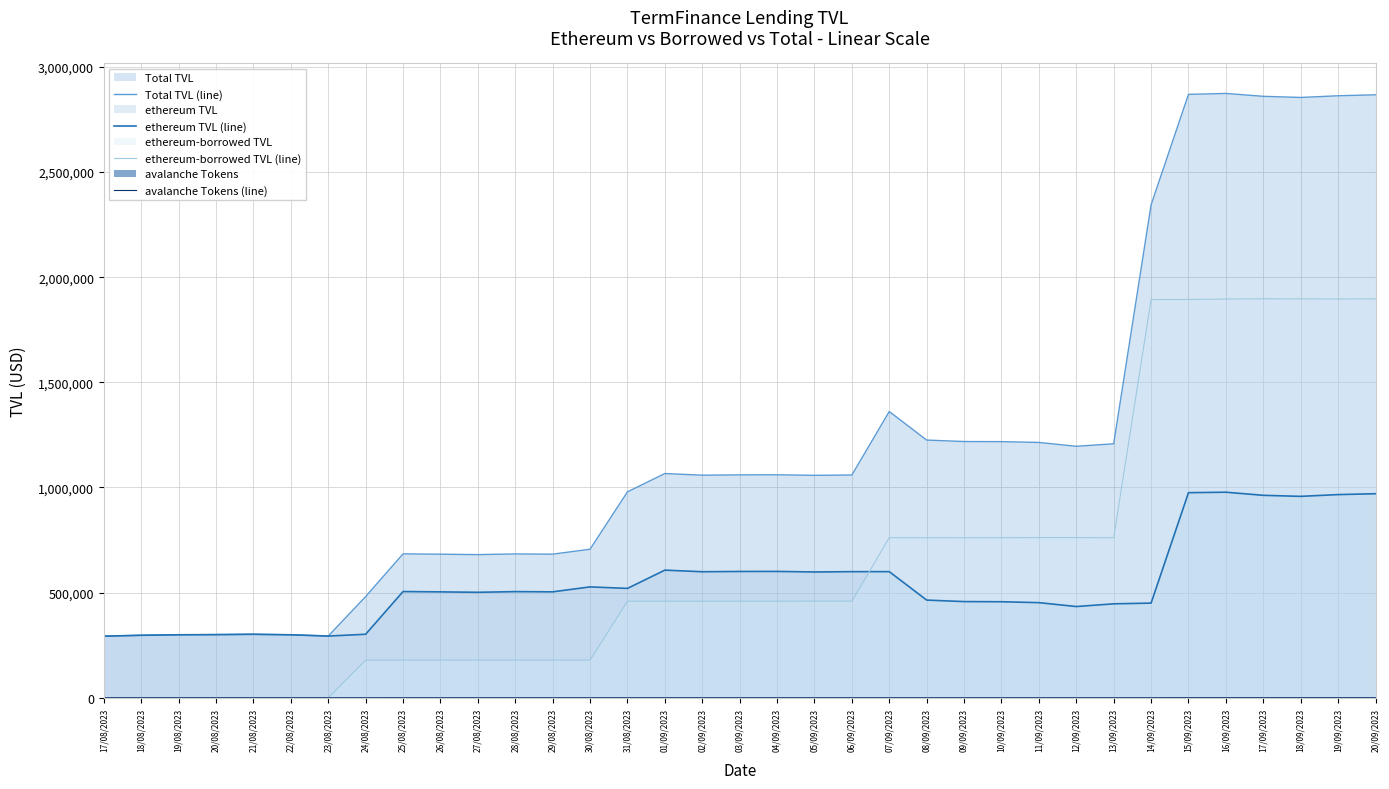

What are all the series names shown in the legend?

Total TVL (line), ethereum TVL (line), ethereum-borrowed TVL (line), avalanche Tokens (line)